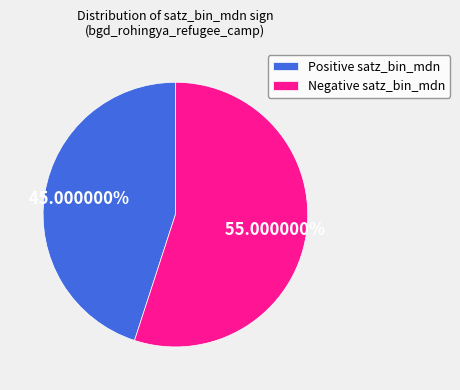

Is Negative satz_bin_mdn the majority of the pie?

Yes